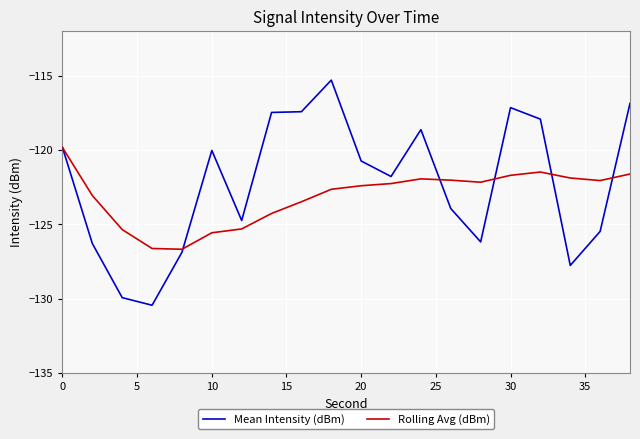

What are all the series names shown in the legend?

Mean Intensity (dBm), Rolling Avg (dBm)